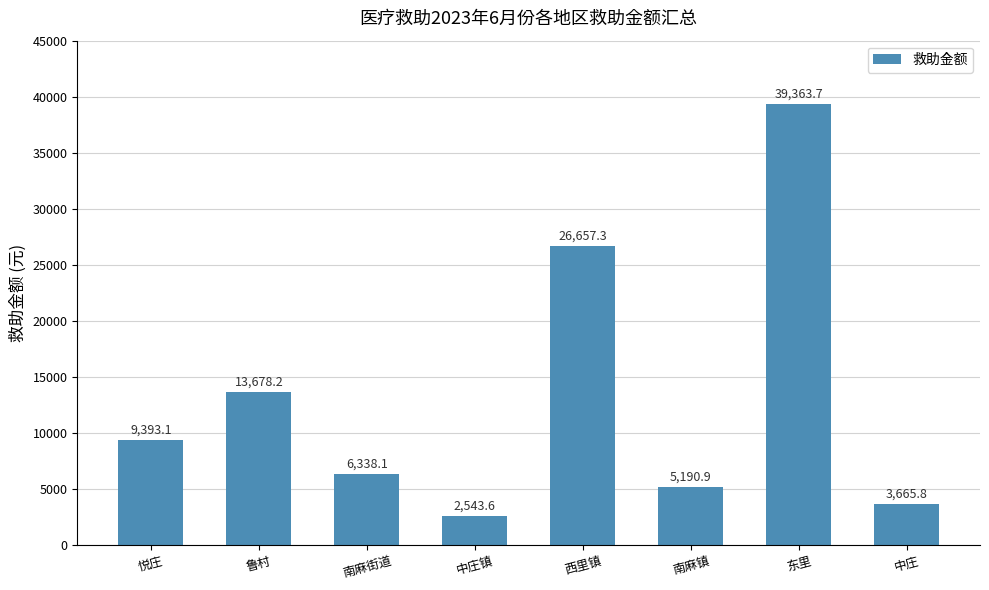

How many categories are shown in the chart?

8